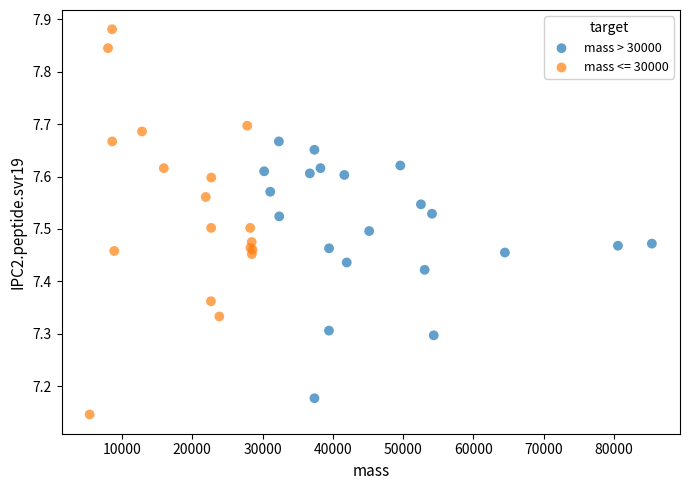

Which series contains the highest Y value?

mass <= 30000